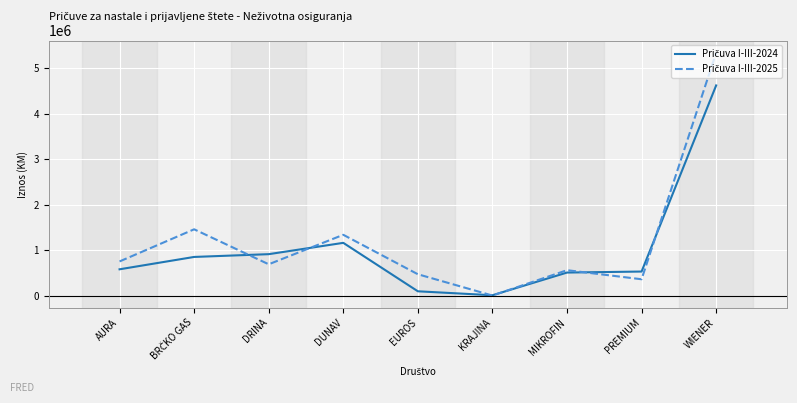

What is the maximum value shown in the chart?

5340164